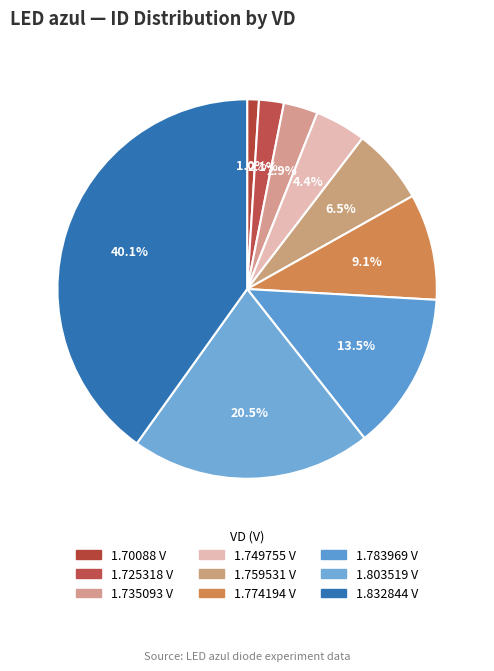

Which slice is the largest?

1.832844 V